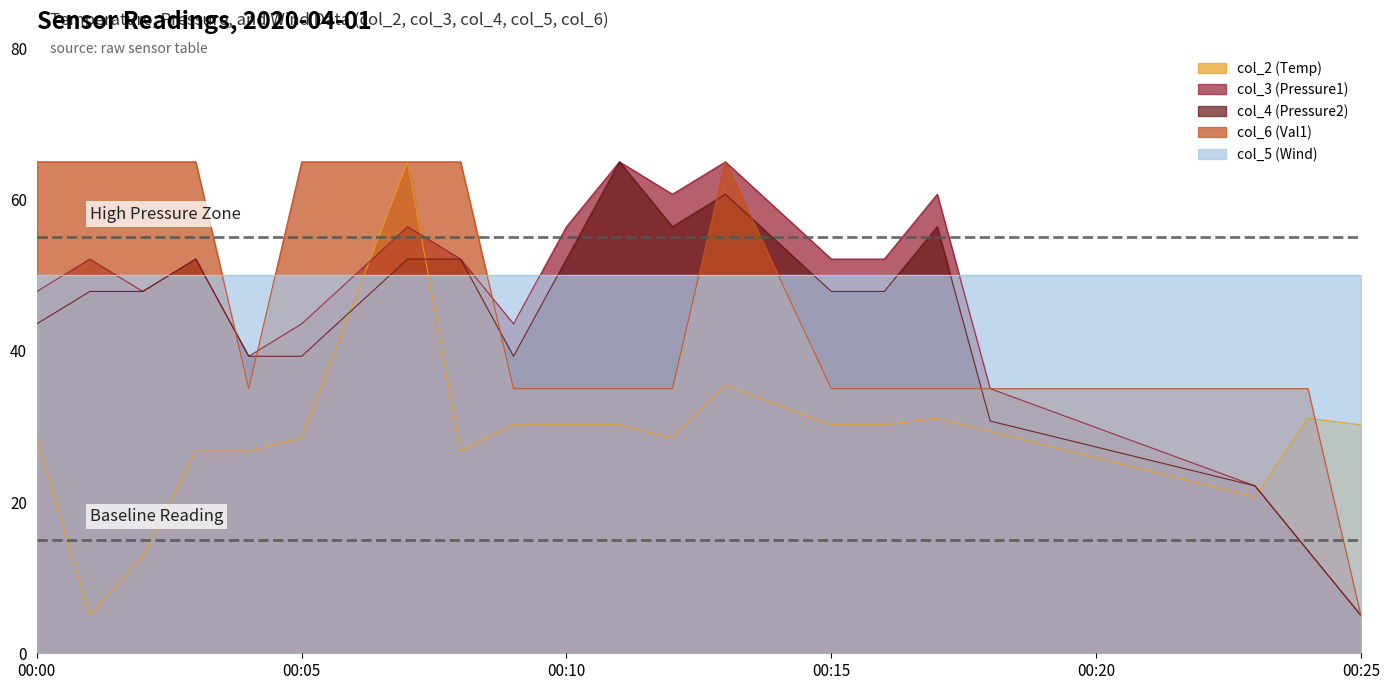

Does the chart display data point markers on the line(s)?

No